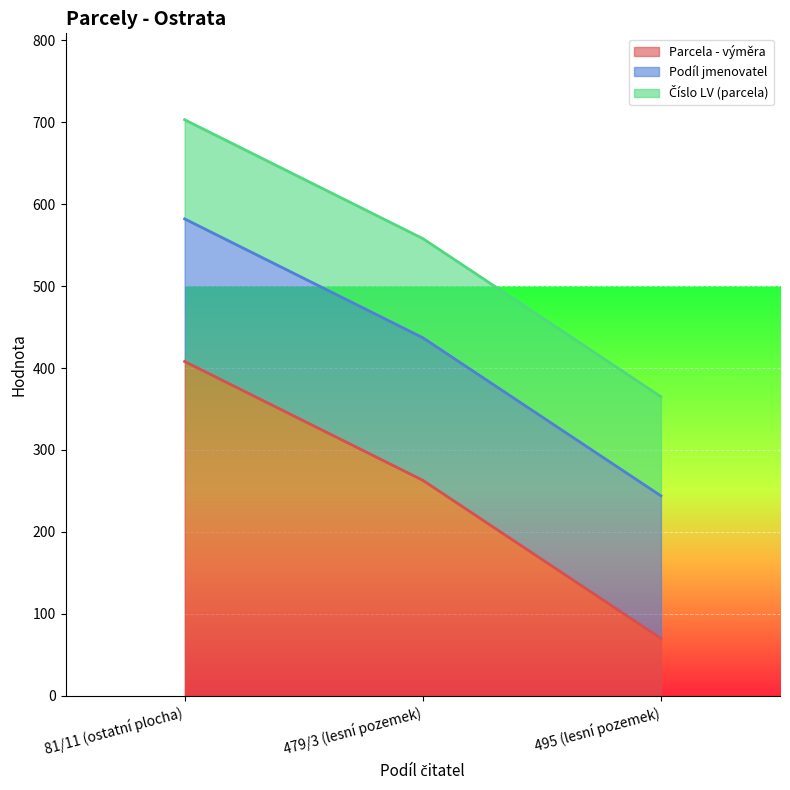

Reading right to left, list all the values displayed in this chart.

Parcela - výměra: 495 (lesní pozemek)=70	479/3 (lesní pozemek)=263	81/11 (ostatní plocha)=408
Podíl jmenovatel: 495 (lesní pozemek)=174	479/3 (lesní pozemek)=174	81/11 (ostatní plocha)=174
Číslo LV (parcela): 495 (lesní pozemek)=121	479/3 (lesní pozemek)=121	81/11 (ostatní plocha)=121